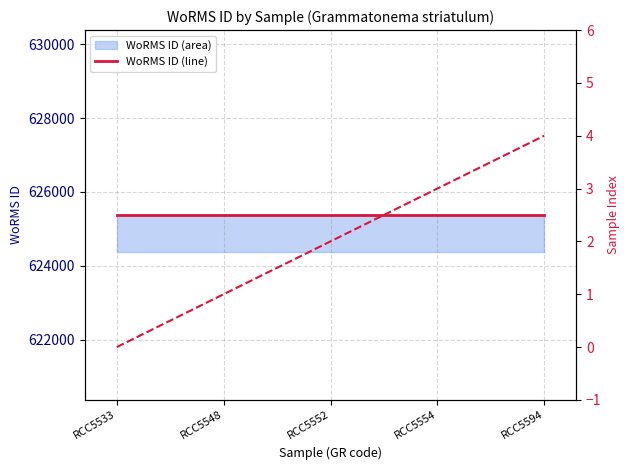

List the labels in order of Sample sequence value, smallest first.

RCC5533, RCC5548, RCC5552, RCC5554, RCC5594